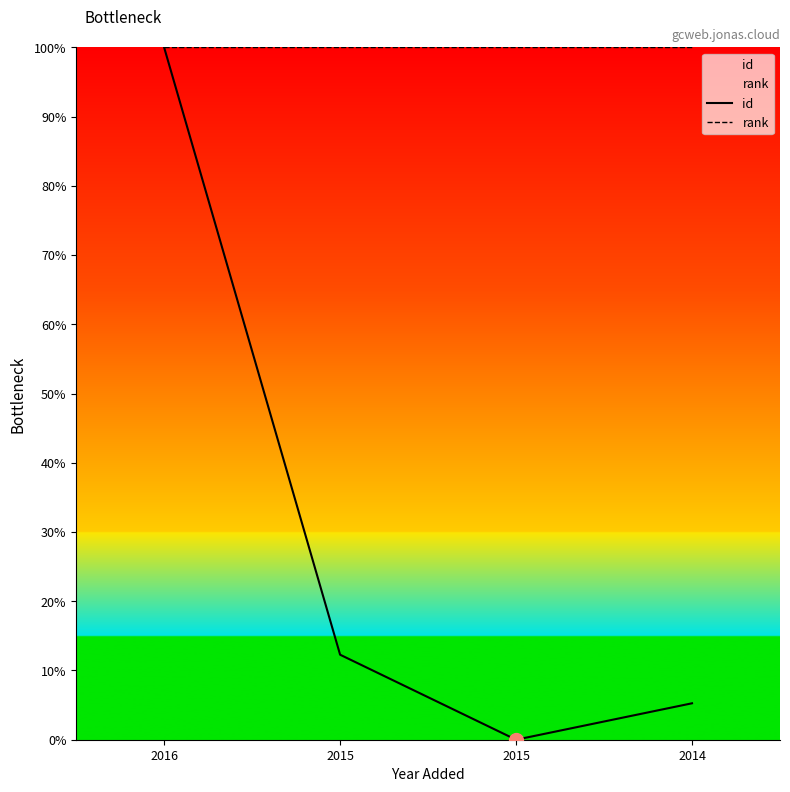

How many values in the id series are below 12?

2